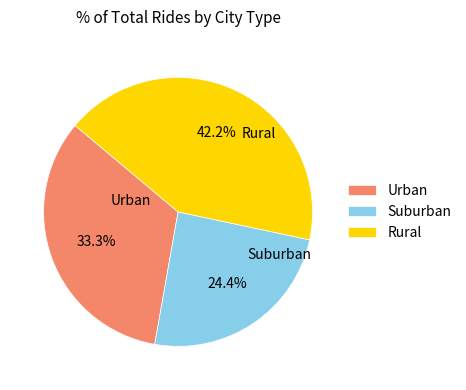

Rank the categories by value from lowest to highest.

Suburban, Urban, Rural